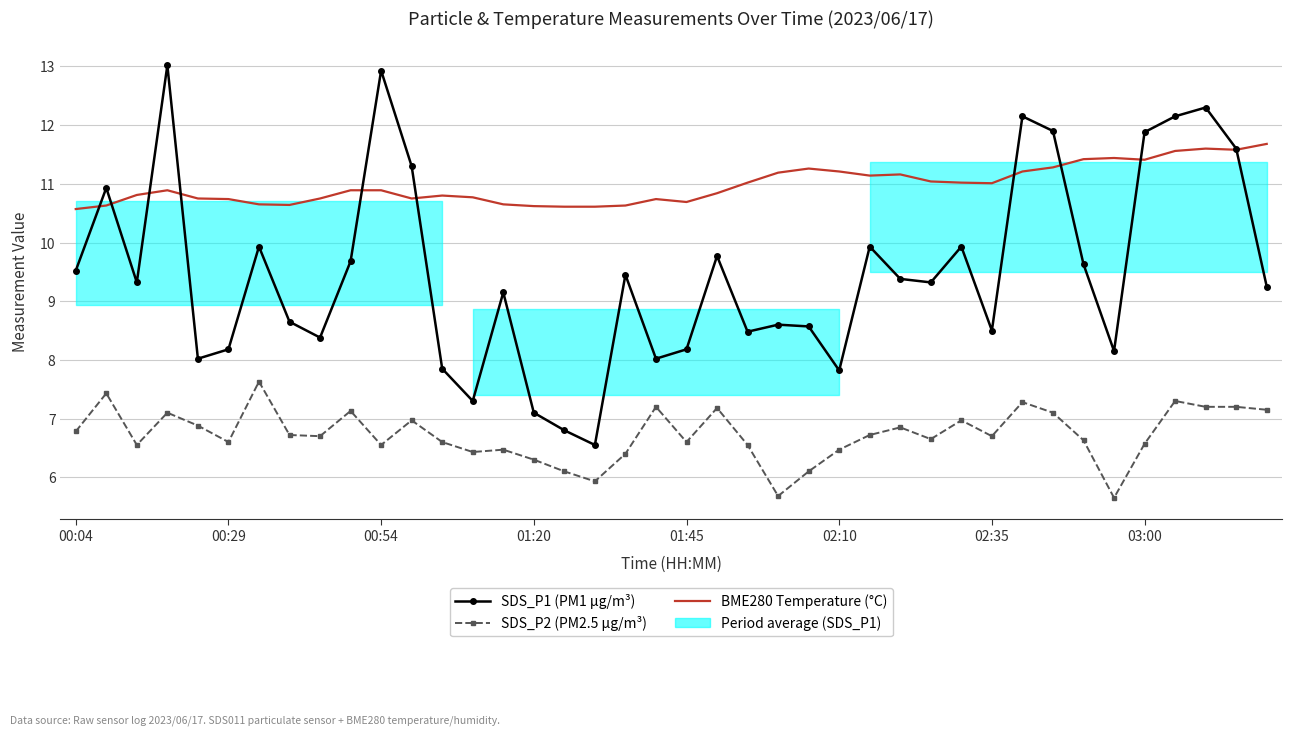

How many interior local valleys does the BME280 Temperature (°C) series have?

7